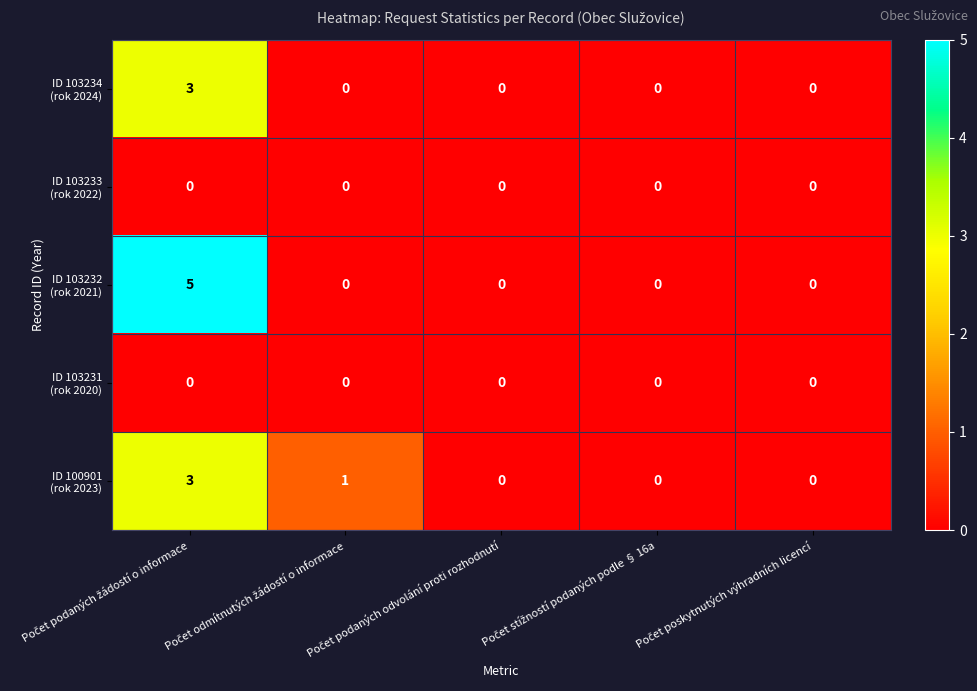

What is the greatest value displayed?

5